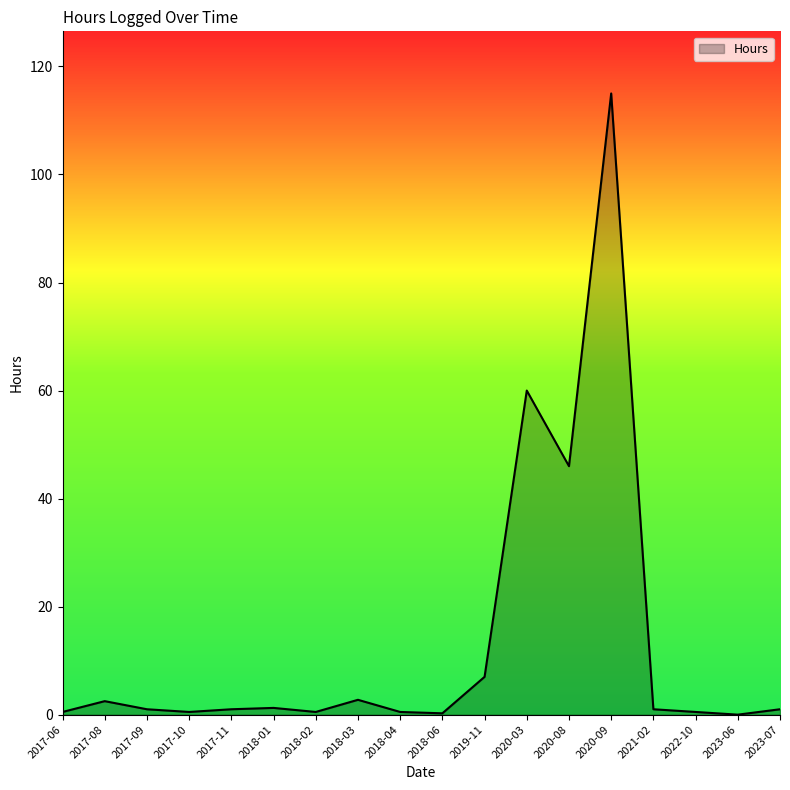

How many lines are shown in the chart?

1